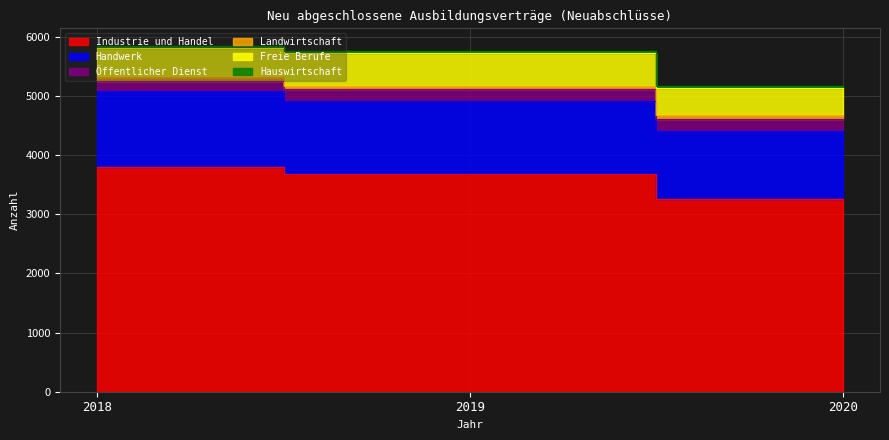

What is the difference between the highest and lowest values at 2020?

3219